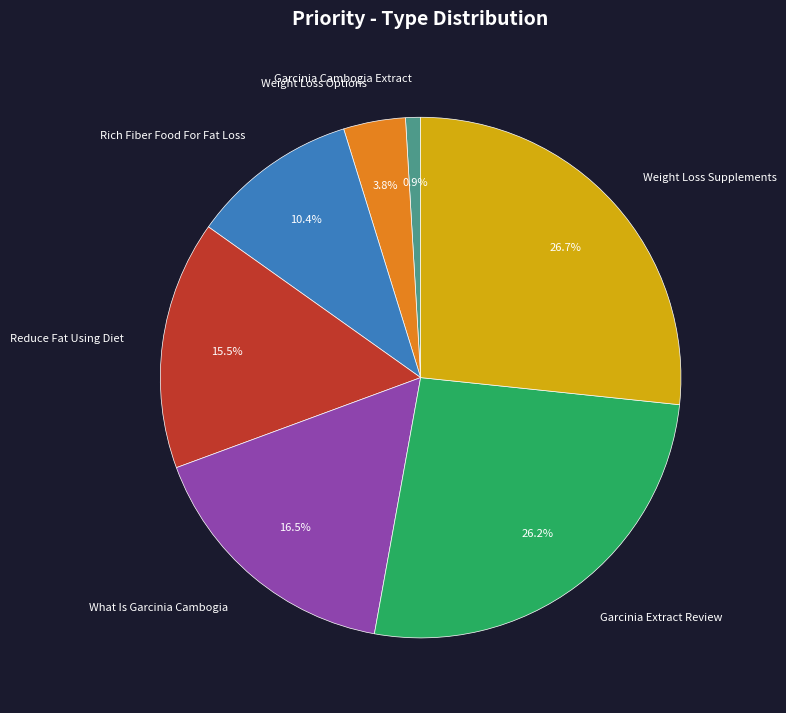

Does any single category account for the majority?

No